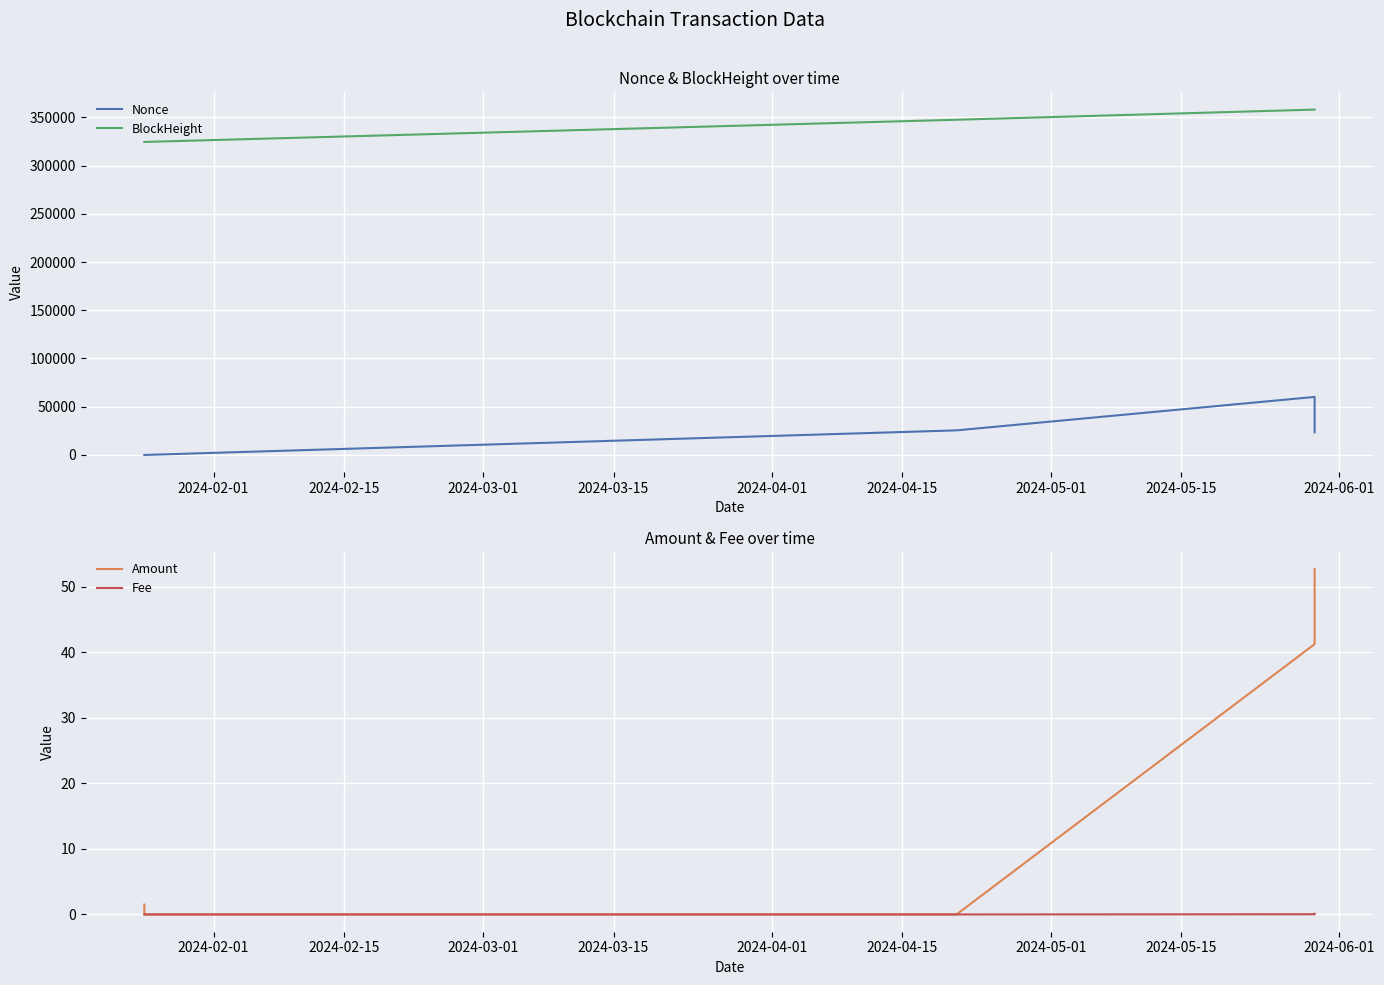

What is the difference between the maximum and minimum values in the BlockHeight series?

33526.0